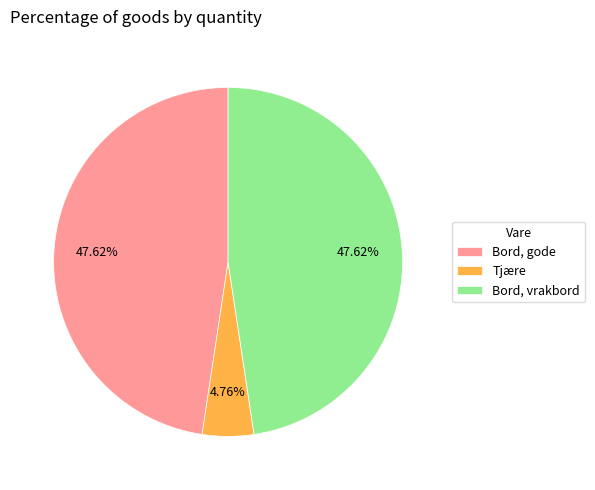

Does Tjære account for over 50% of the chart?

No